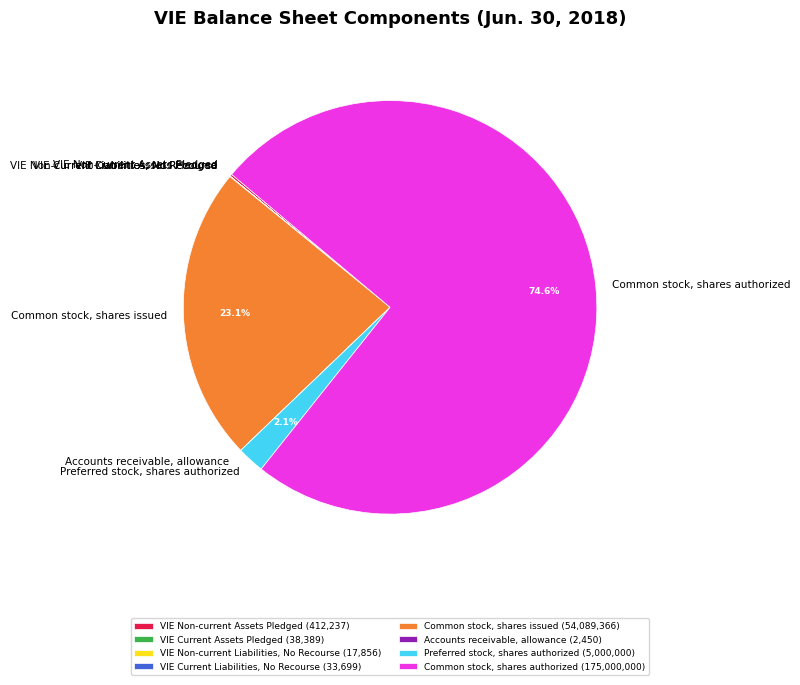

How much of the chart is everything except Common stock, shares authorized?

25.4%